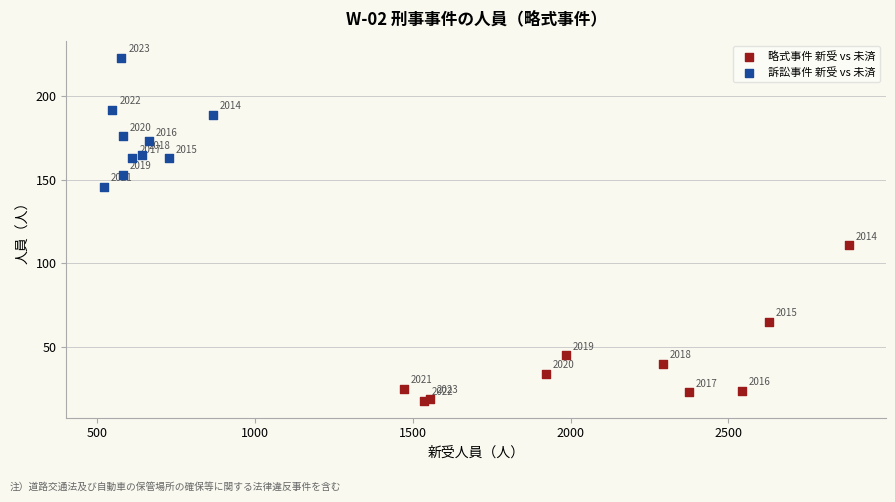

Which series has the widest spread of Y values?

略式事件 新受 vs 未済